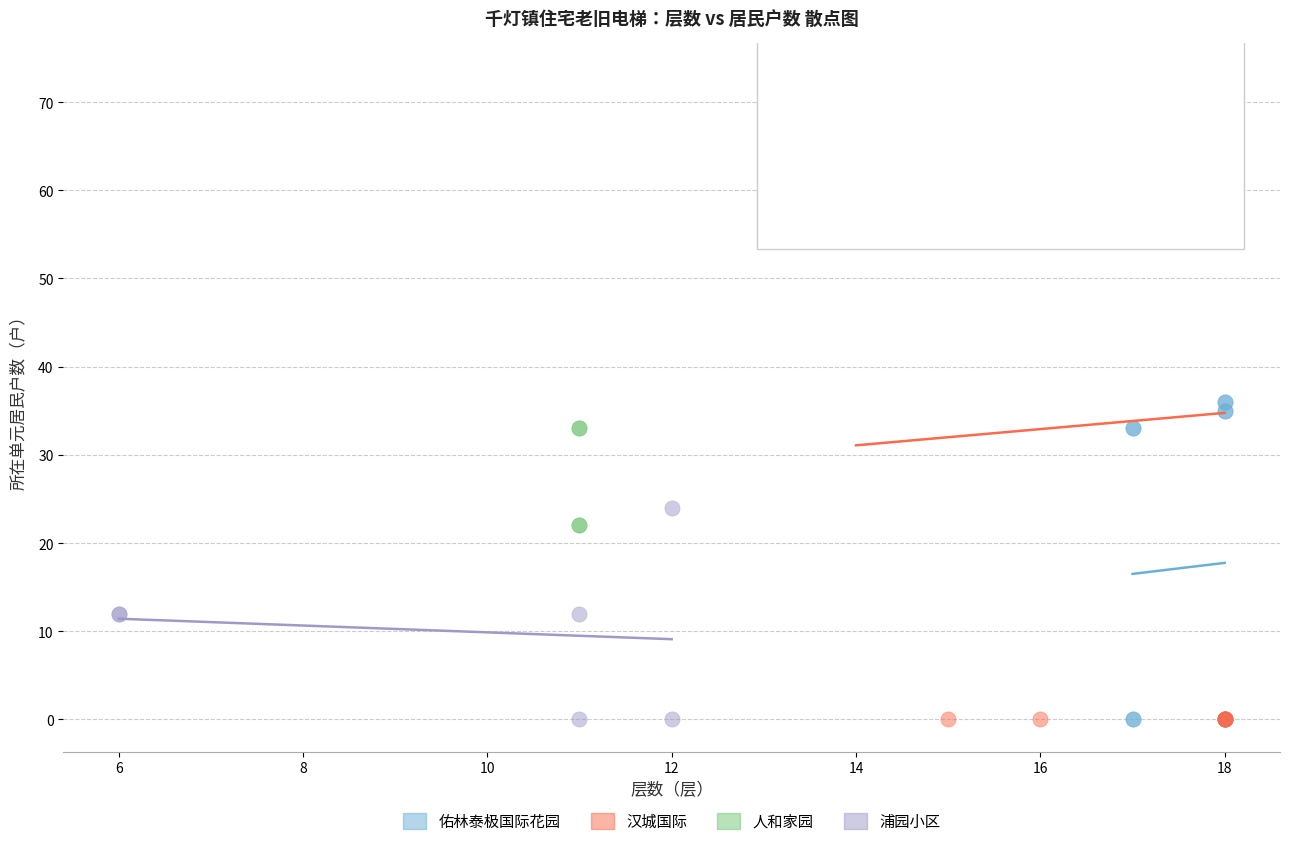

Which series reaches the maximum Y coordinate?

汉城国际